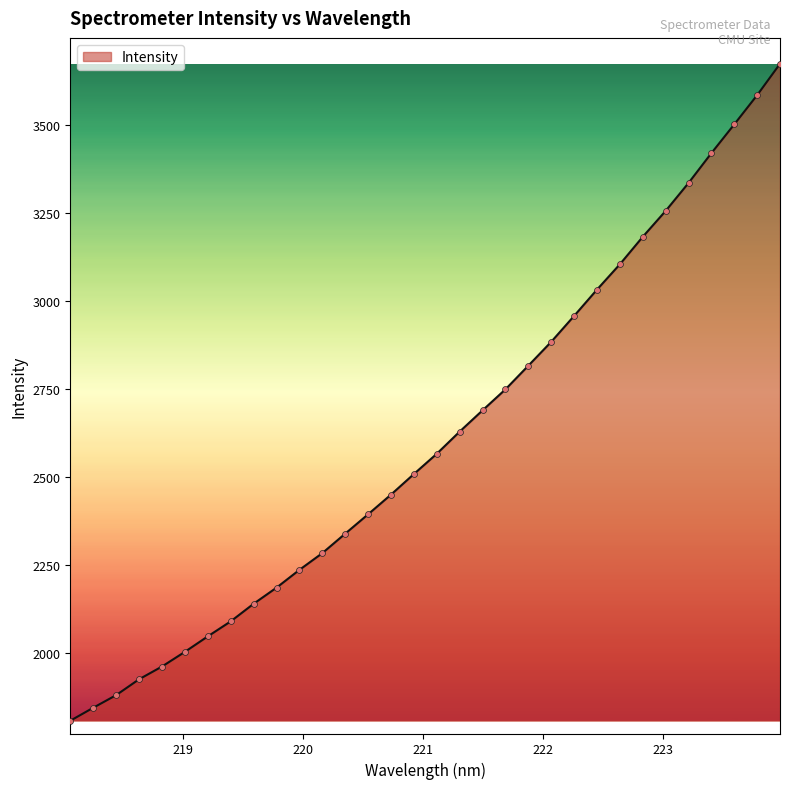

What is the maximum value shown in the chart?

3672.8